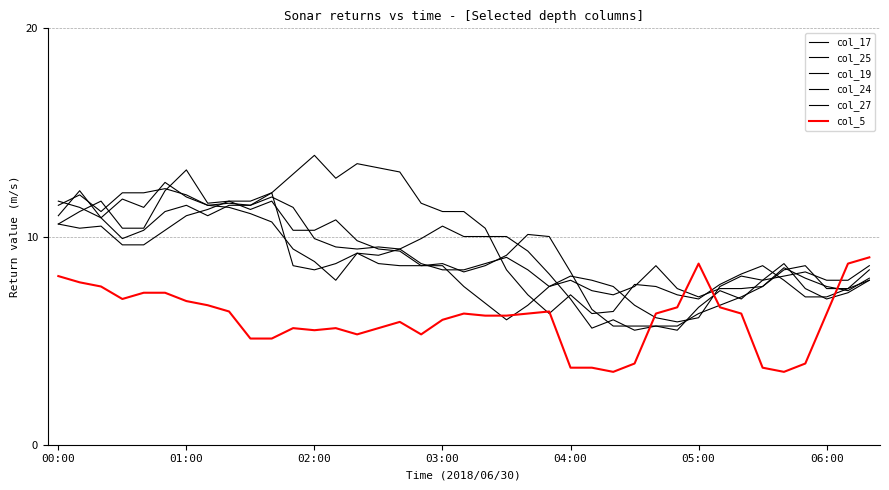

Does the chart have visible grid lines?

Yes